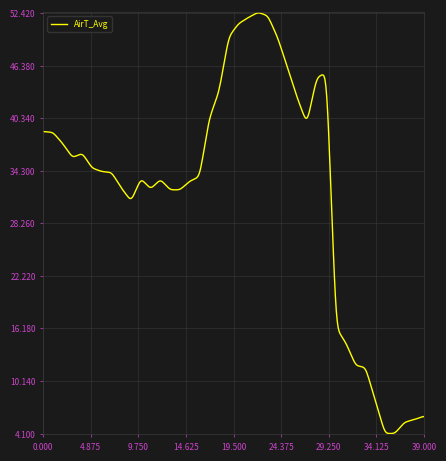

Is this an area chart (filled region under the line)?

No